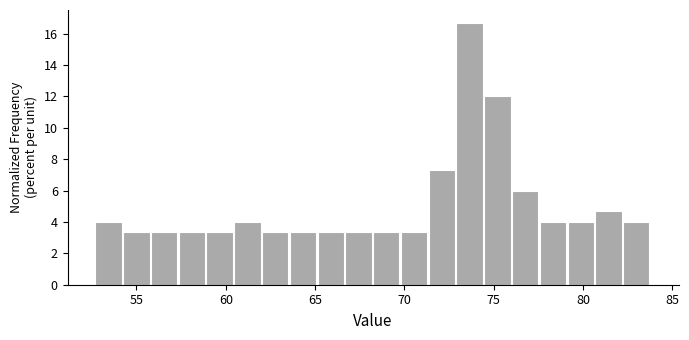

Read against the x-axis, roughly where is the centre of the tallest bar?

73.5